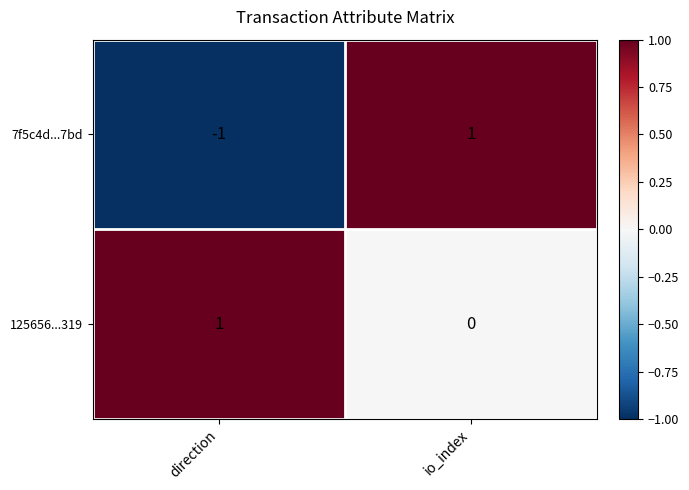

Is it true that the value at io_index is 0.3?

False